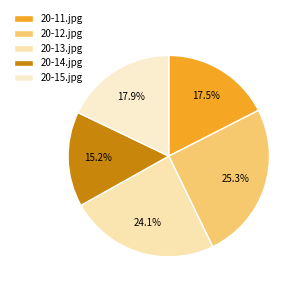

How many slices are in this pie chart?

5